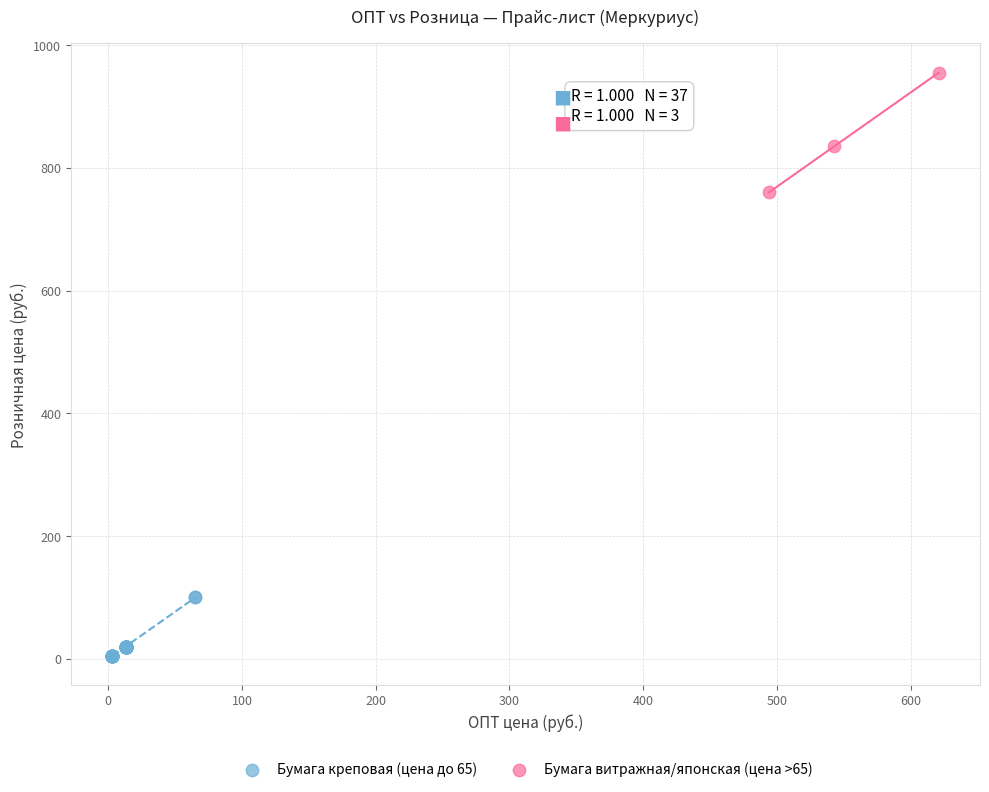

Which series has the largest Y range (max minus min)?

Бумага витражная/японская (цена >65)